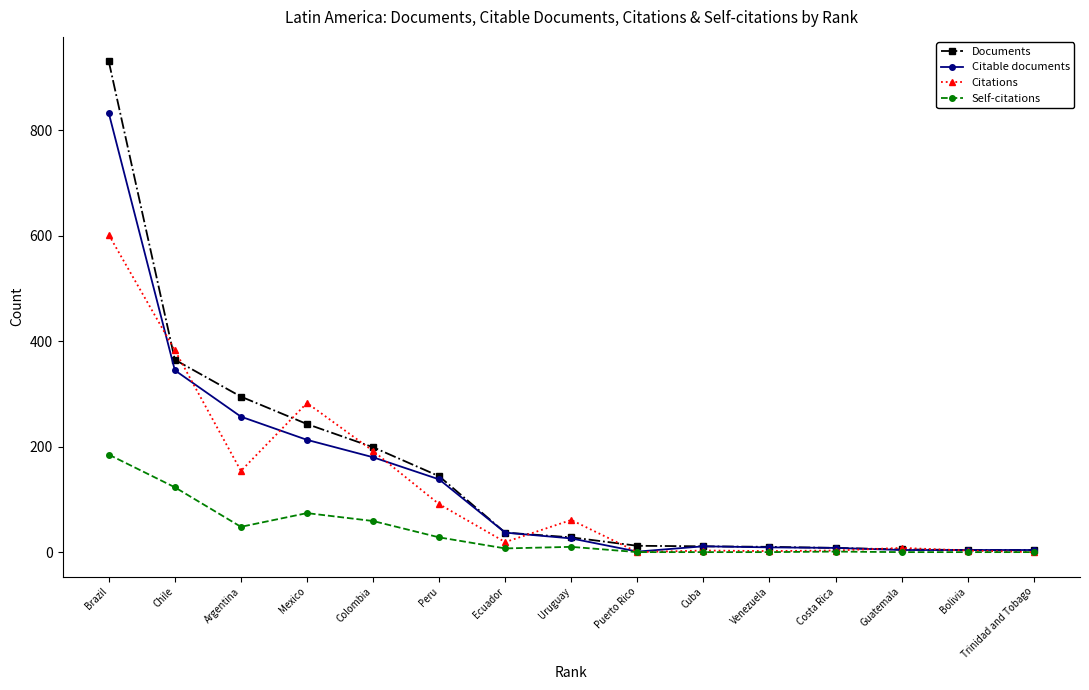

Where is the first local minimum for Self-citations?

Argentina